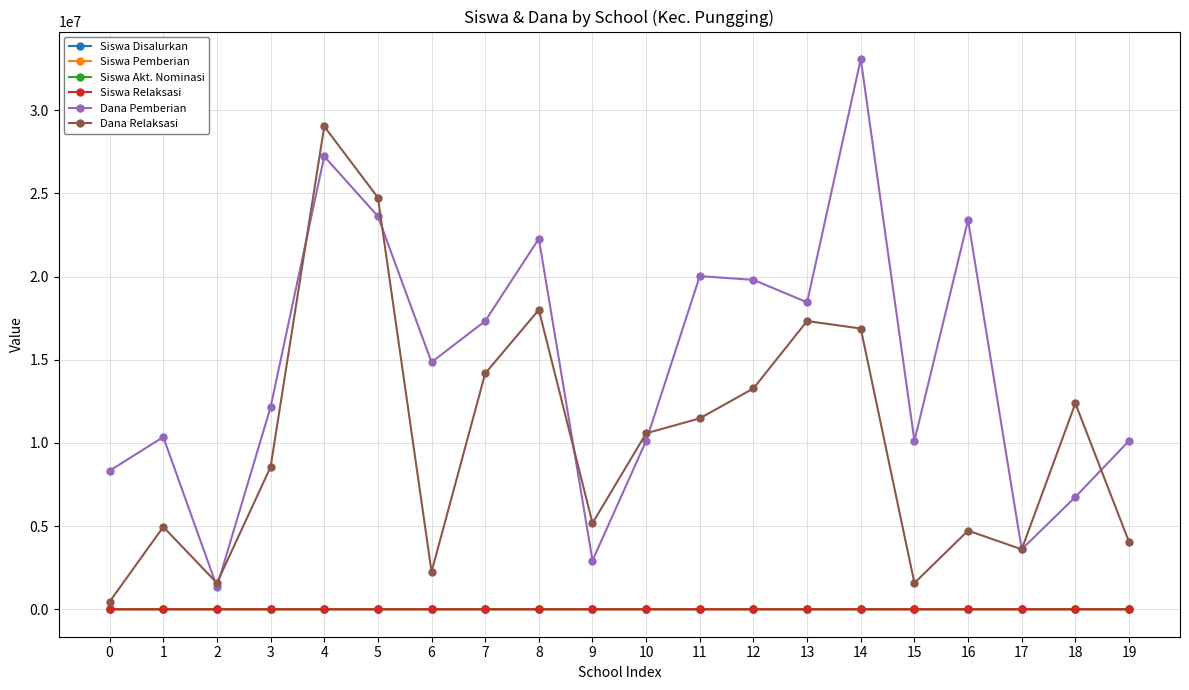

Which series has the largest range (max minus min)?

Dana Pemberian